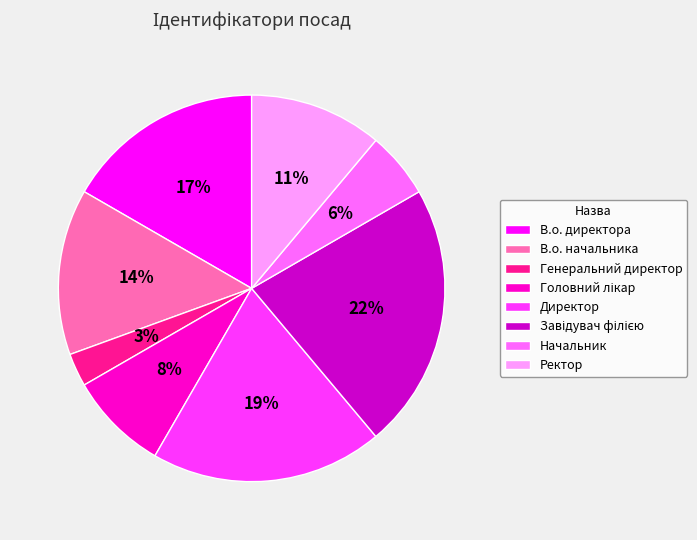

Which category has the smallest portion of the pie?

Генеральний директор